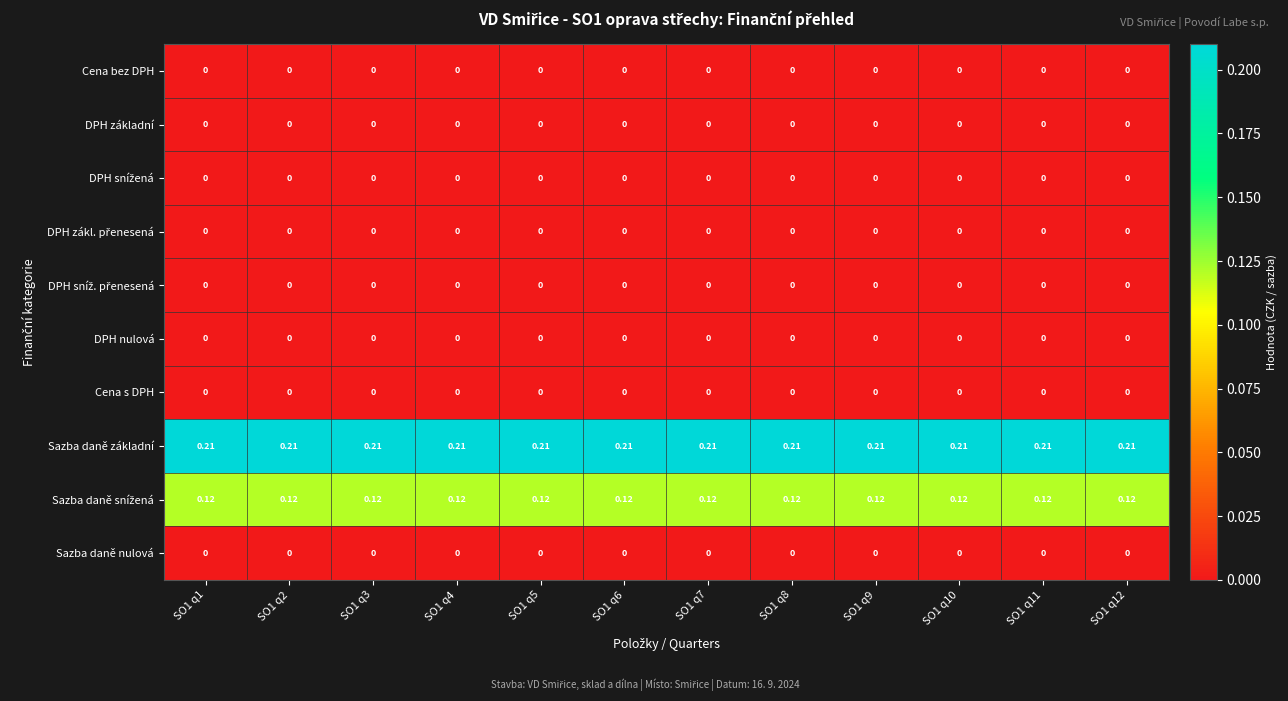

Which series has the largest total across all categories?

Sazba daně základní